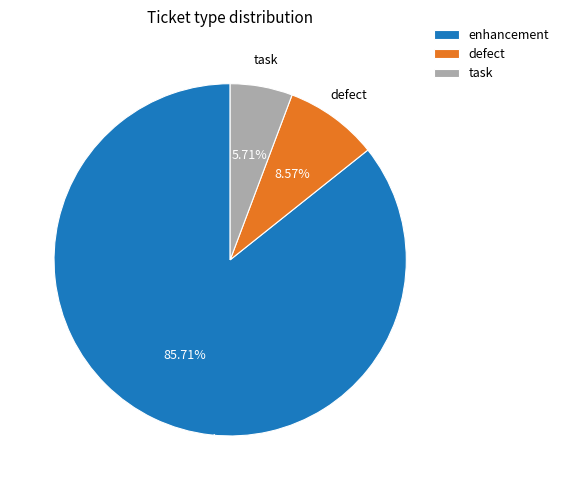

To the nearest percent, what is the difference between the defect and task slice percentages?

3%